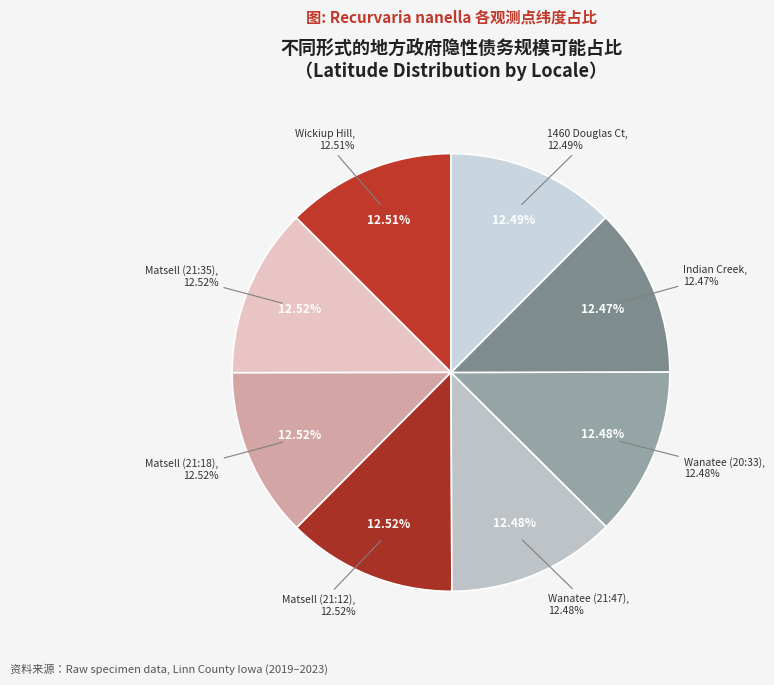

What percentage is the Indian Creek Nature Center slice, to the nearest percent?

12%